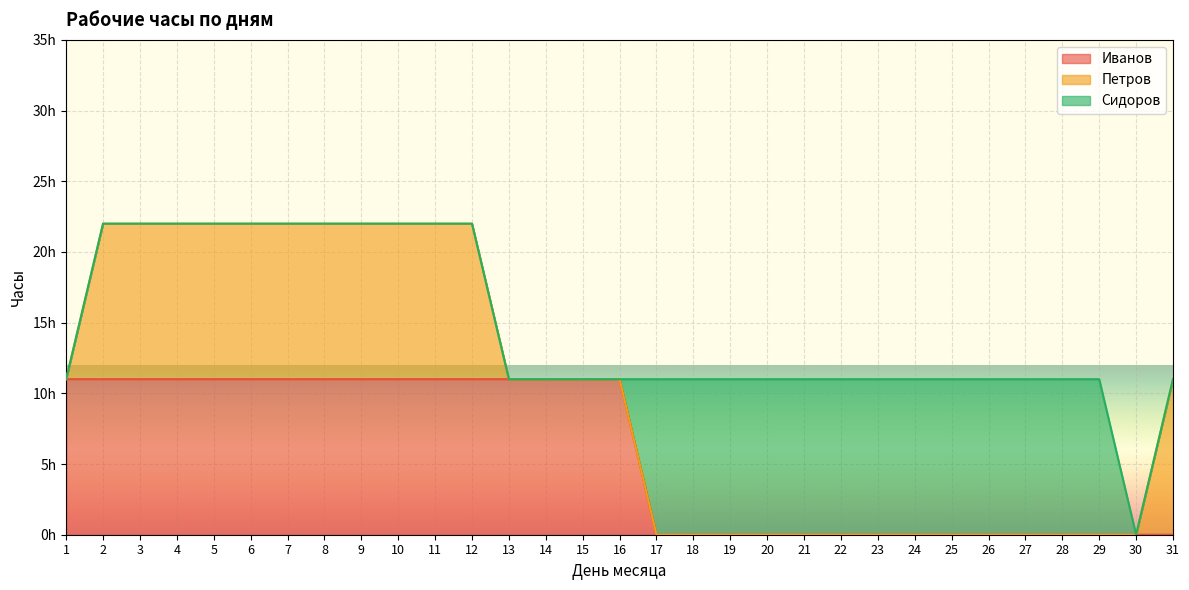

Reading left to right, list all the values displayed in this chart.

Иванов: 11	11	11	11	11	11	11	11	11	11	11	11	11	11	11	11	0	0	0	0	0	0	0	0	0	0	0	0	0	0	0
Петров: 0	11	11	11	11	11	11	11	11	11	11	11	0	0	0	0	0	0	0	0	0	0	0	0	0	0	0	0	0	0	11
Сидоров: 0	0	0	0	0	0	0	0	0	0	0	0	0	0	0	0	11	11	11	11	11	11	11	11	11	11	11	11	11	0	0